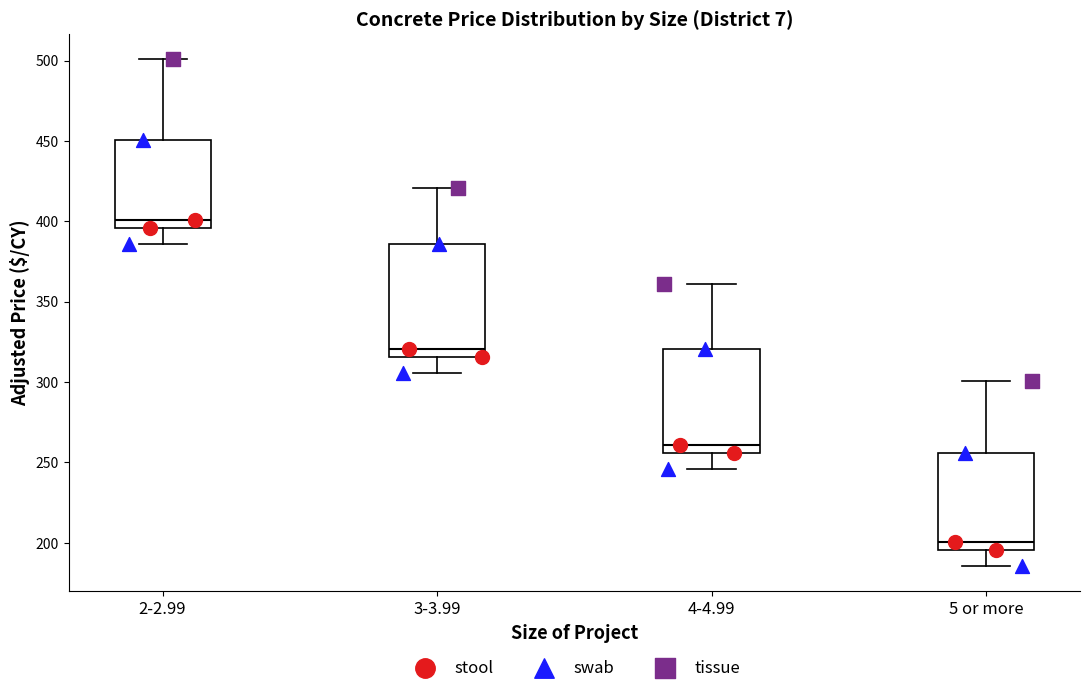

Reading left to right, read every box against the y-axis: the position of its median line, the range the box covers, and the ends of its whiskers. The values are not printed on the chart, so give them approximately, as read against the axis.

2-2.99: median 400, box 395 to 450, whiskers 385 to 500
3-3.99: median 320, box 315 to 385, whiskers 305 to 420
4-4.99: median 260, box 255 to 320, whiskers 245 to 360
5 or more: median 200, box 195 to 255, whiskers 185 to 300